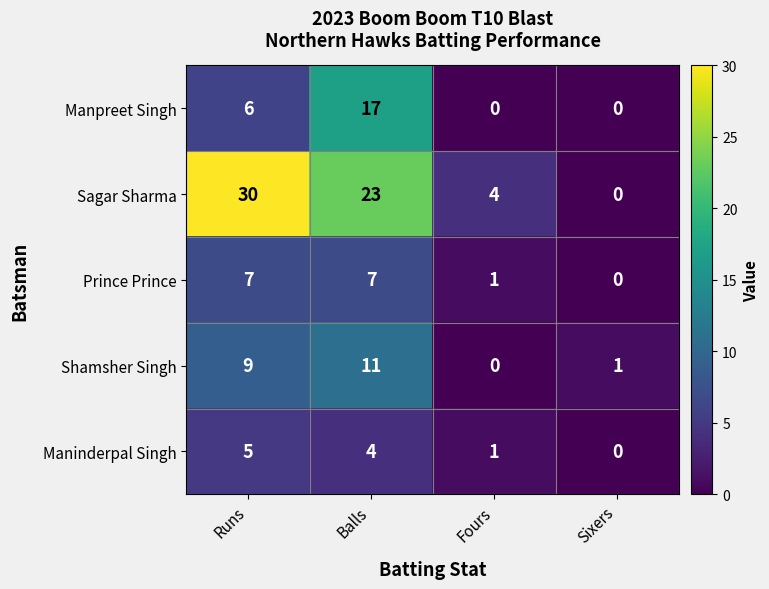

List the series in order of their peak value, lowest first.

Maninderpal Singh, Prince Prince, Shamsher Singh, Manpreet Singh, Sagar Sharma